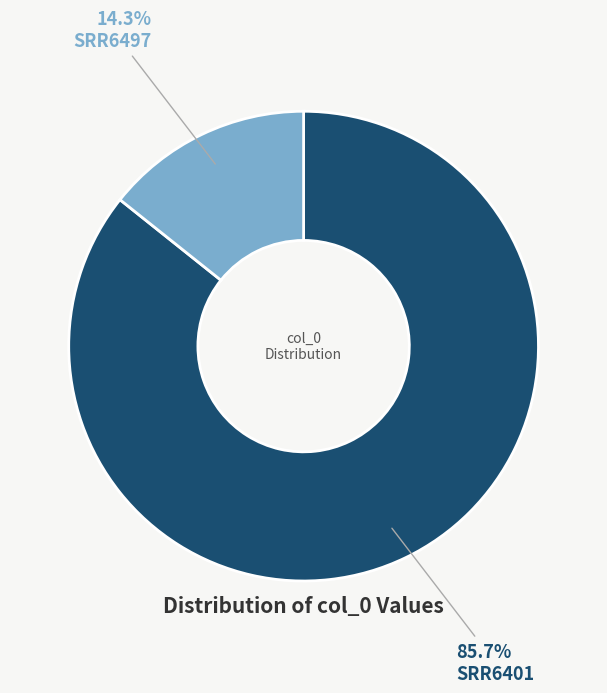

What is the ratio of the value at SRR6497 to the value at SRR6401?

0.2